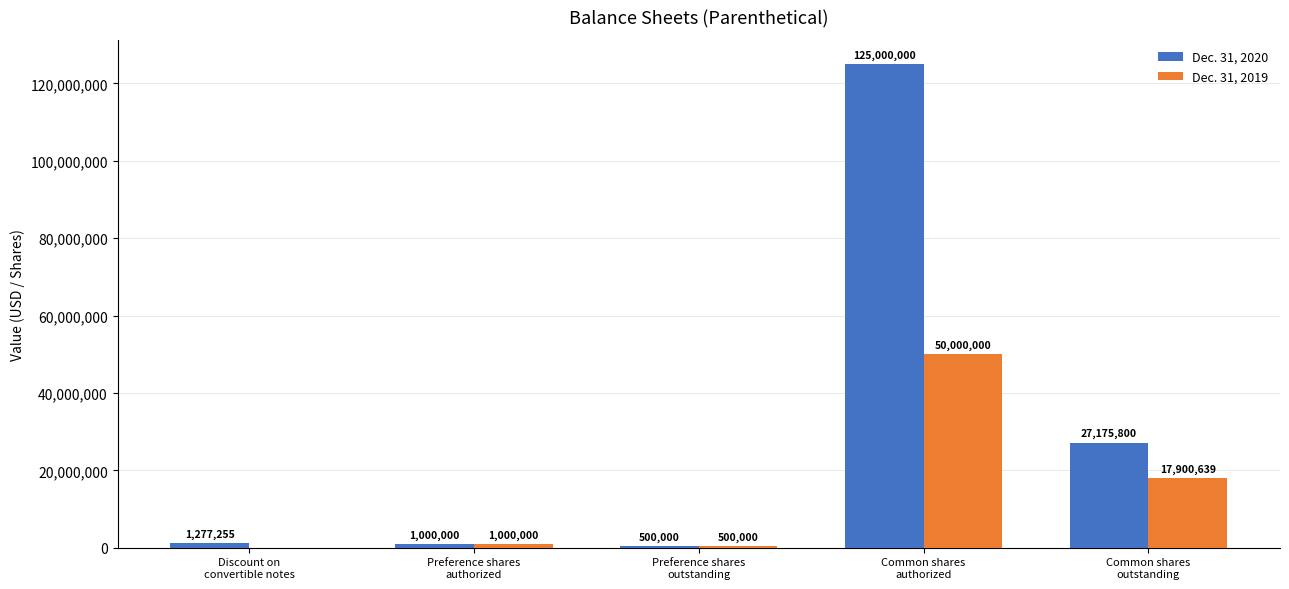

How many groups of bars are there?

5